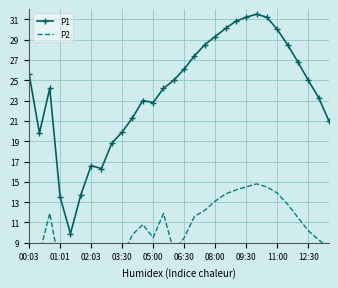

True or false: P1 has a value of 29.3 at 08:00.

True